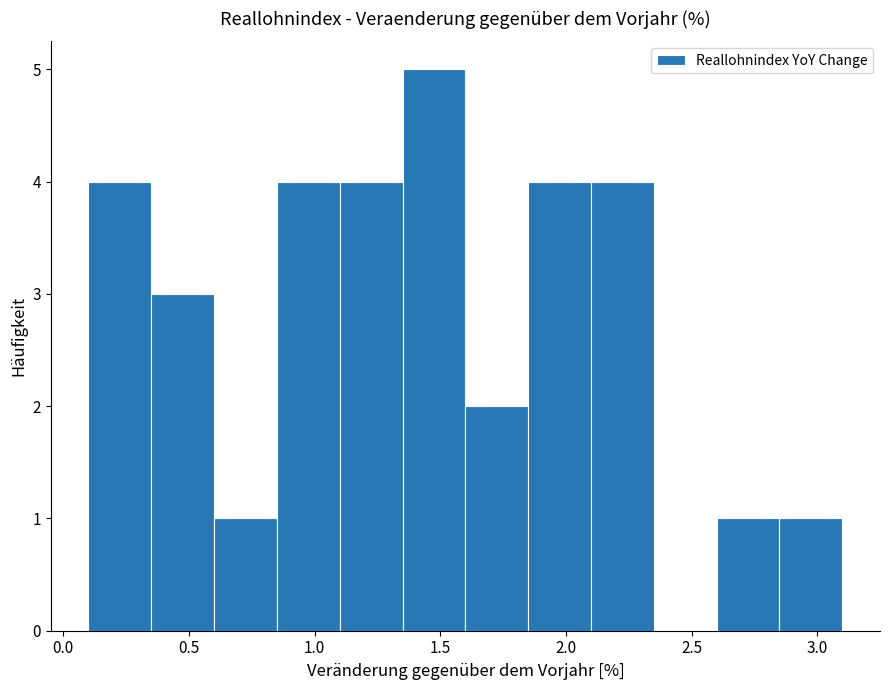

Reading left to right, list every bar in this chart as the range it spans on the x-axis followed by its height. The values are not printed on the chart, so give them approximately, as read against the axis.

0.10 to 0.35: 4
0.35 to 0.60: 3
0.60 to 0.85: 1
0.85 to 1.10: 4
1.10 to 1.35: 4
1.35 to 1.60: 5
1.60 to 1.85: 2
1.85 to 2.10: 4
2.10 to 2.35: 4
2.35 to 2.60: 0
2.60 to 2.85: 1
2.85 to 3.10: 1